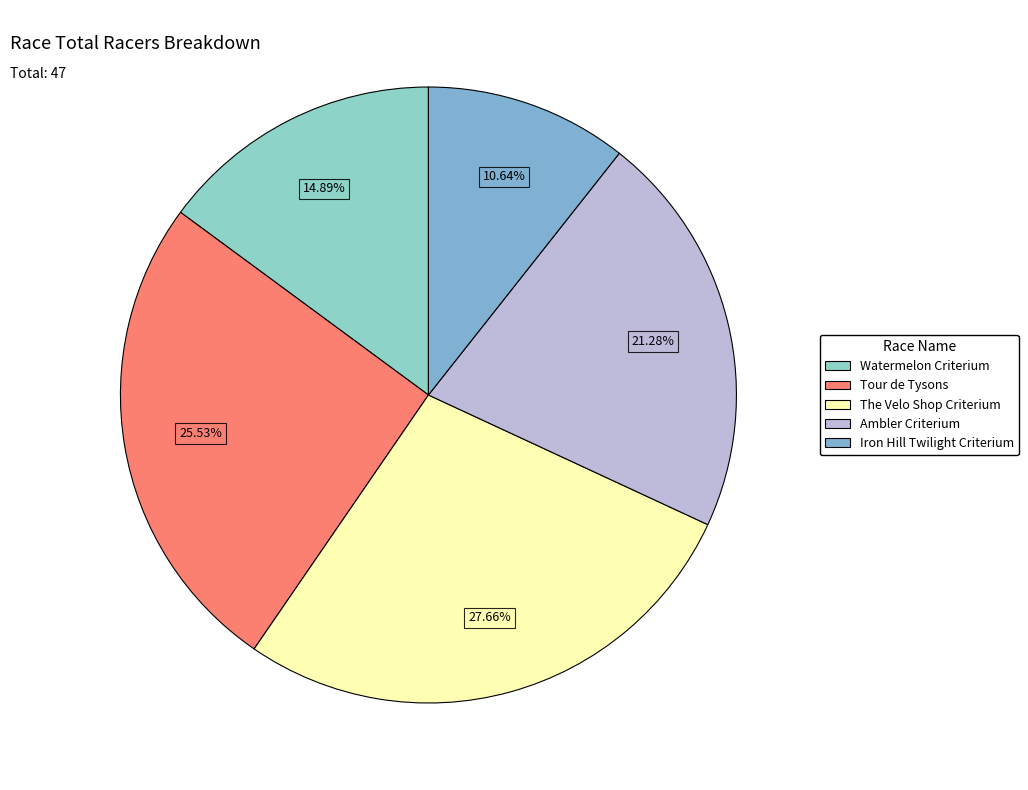

What is the total percentage of Tour de Tysons and Watermelon Criterium?

40.4%